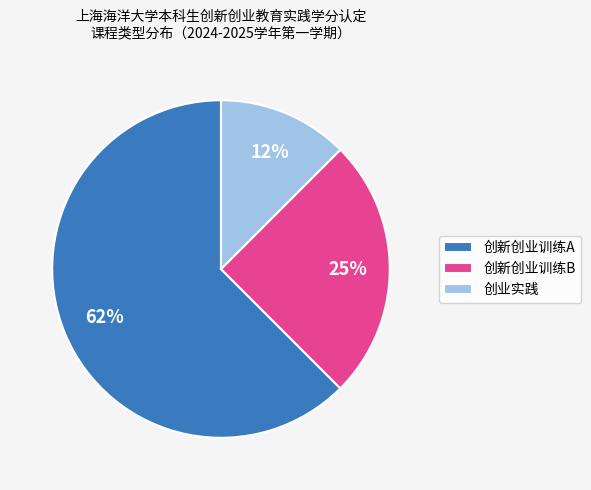

Count the number of slices in the pie.

3